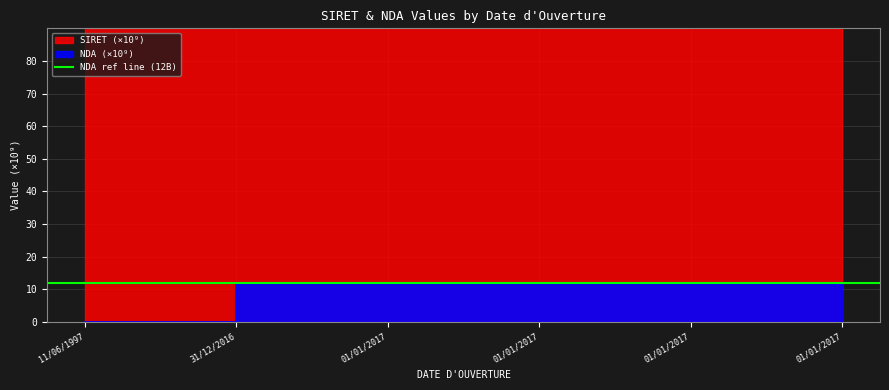

True or false: NDA (scaled) and SIRET cross at least once.

False